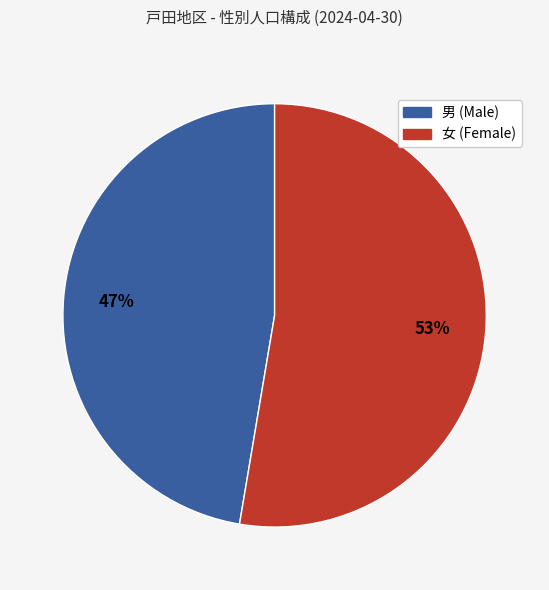

To the nearest percent, what is the average slice percentage?

50%